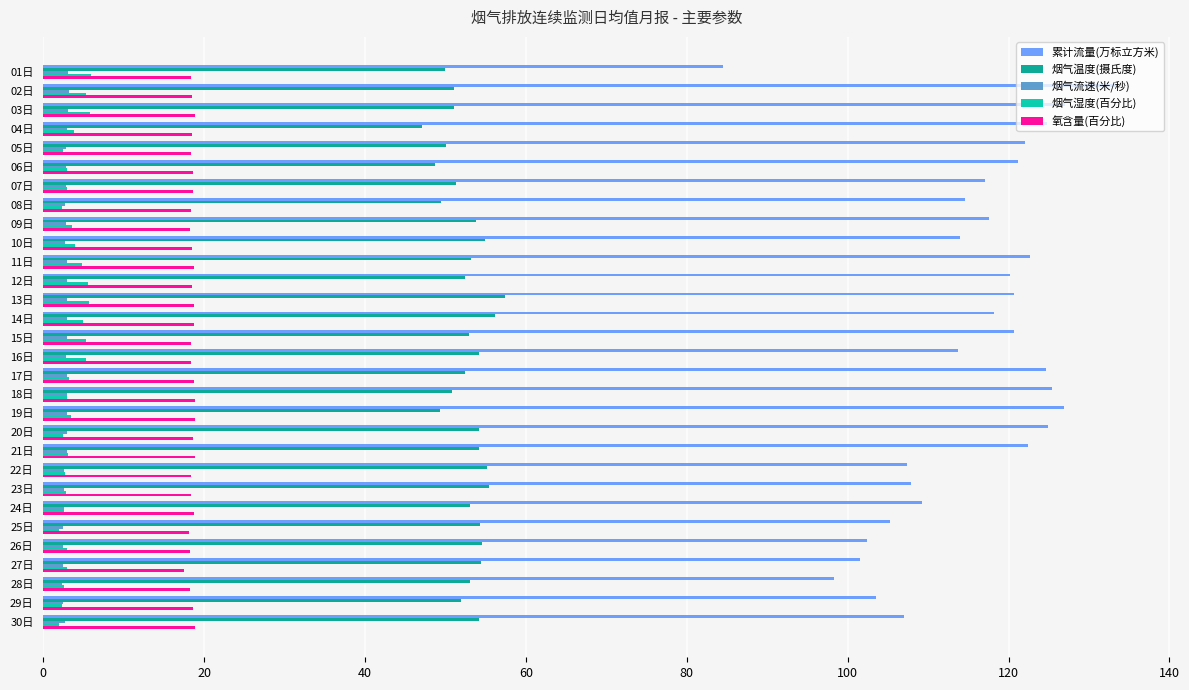

The 累计流量(万标立方米) series shows 138.4 at 27日. True or false?

False